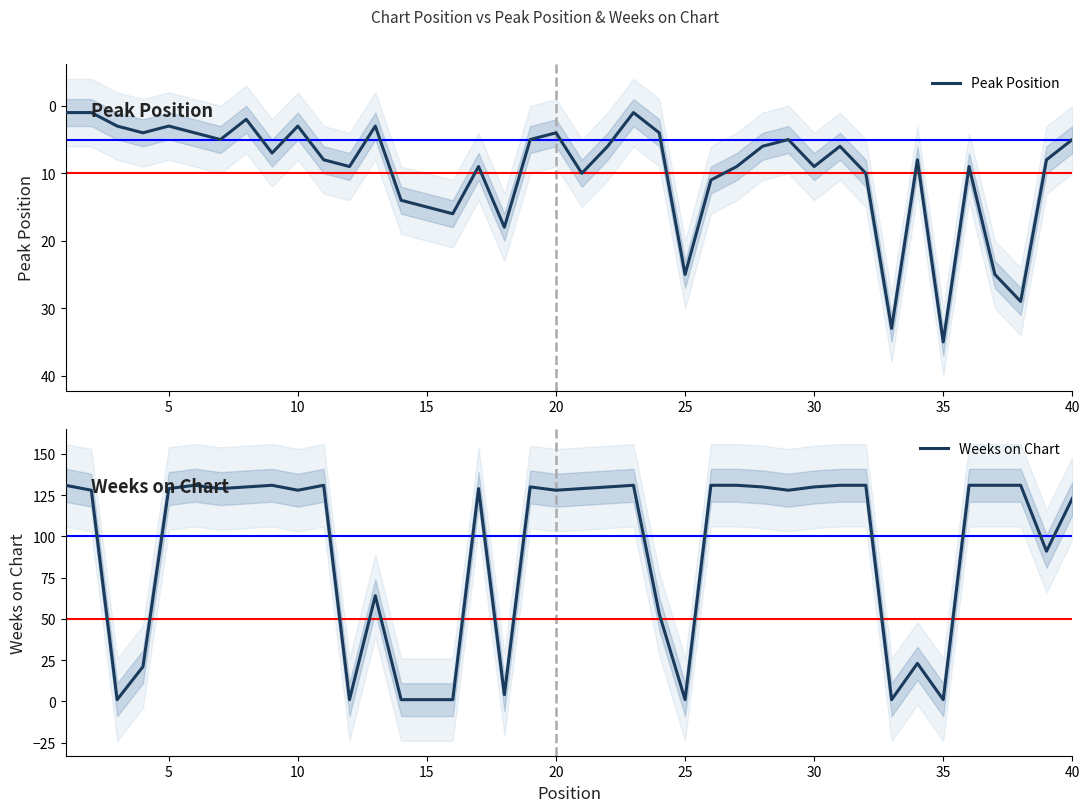

Which category has the highest value in the Peak Position series?

35